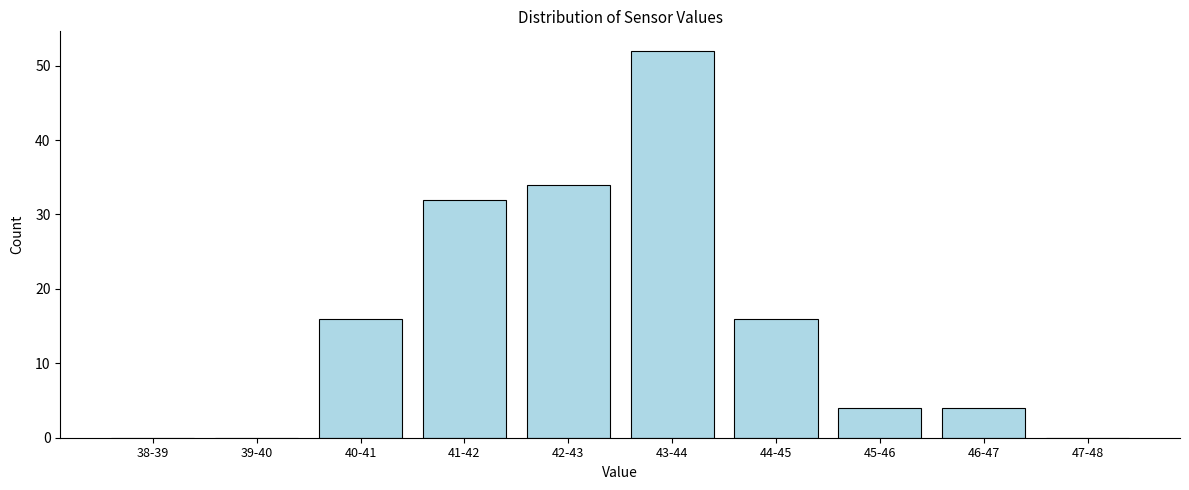

Reading left to right, transcribe all the data shown in this chart.

38-39=0	39-40=0	40-41=16	41-42=32	42-43=34	43-44=52	44-45=16	45-46=4	46-47=4	47-48=0